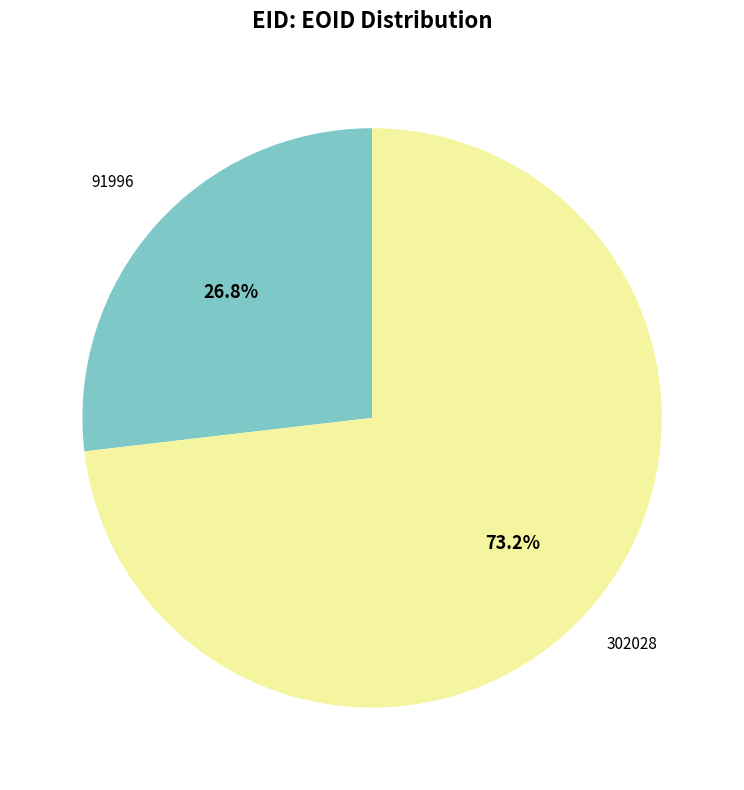

What is the ratio of the value at 91996 to the value at 302028?

0.4